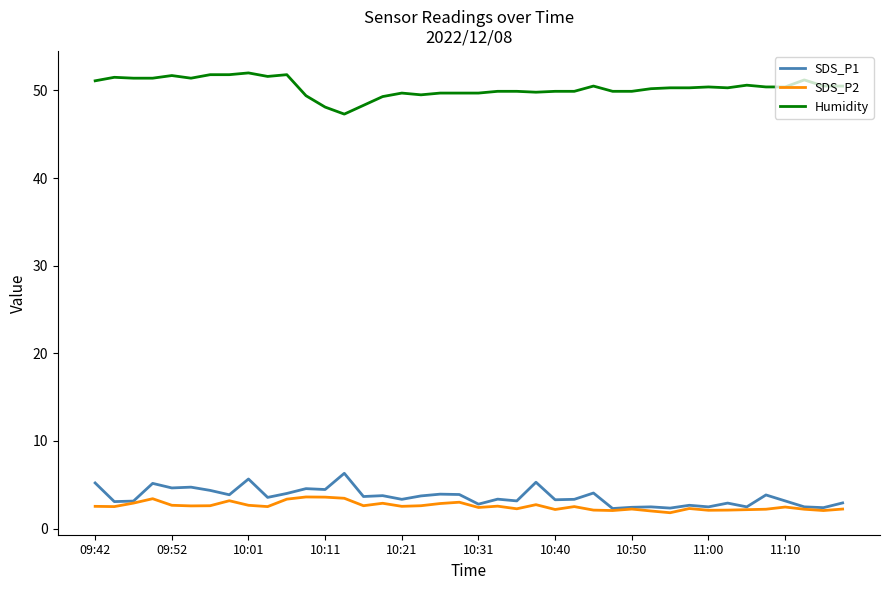

List the series in order of their peak value, lowest first.

SDS_P2, SDS_P1, Humidity